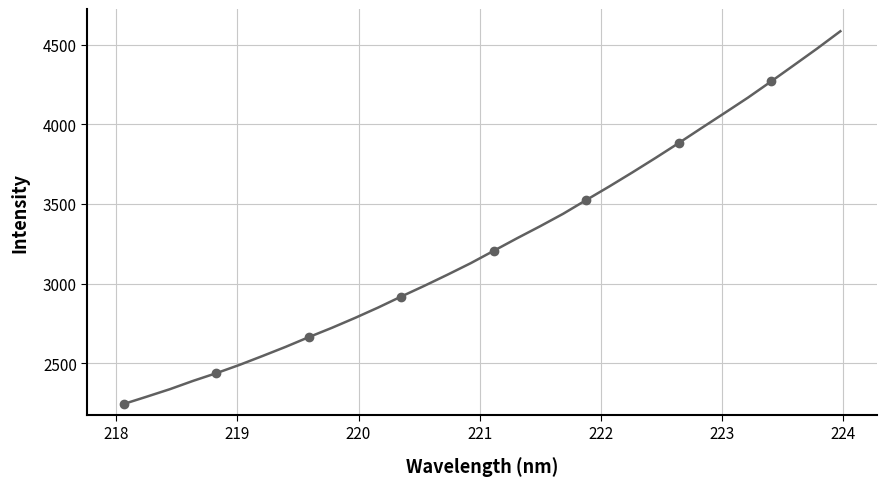

The chart shows a value of 4940.0 at 21. True or false?

False